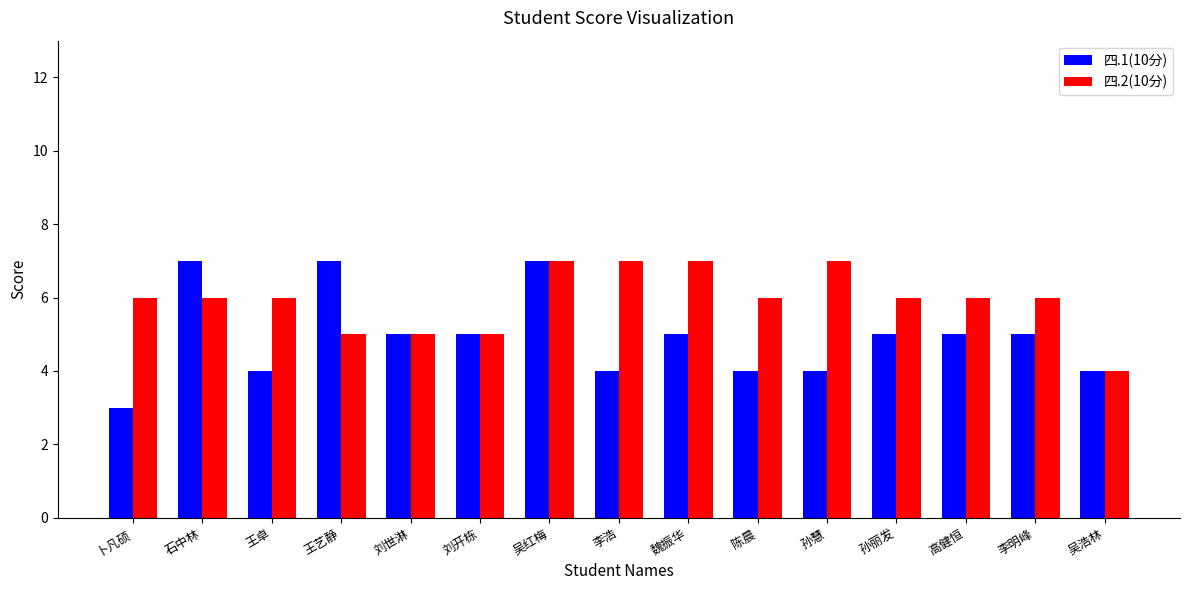

Count the number of data series in this chart.

2